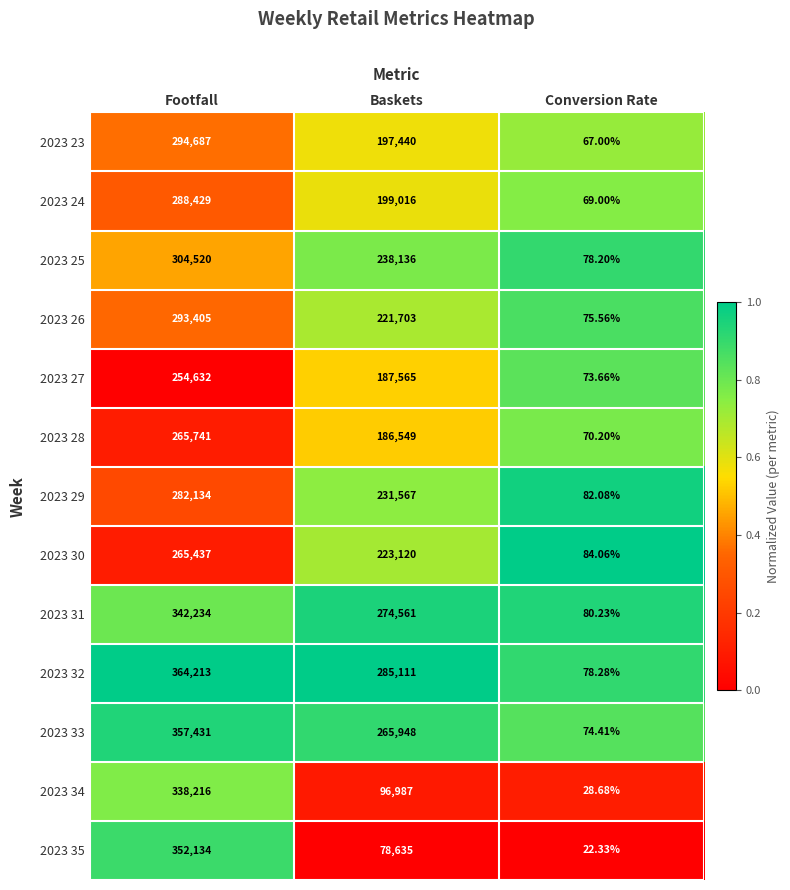

At which category is the sum across all series the highest?

Footfall